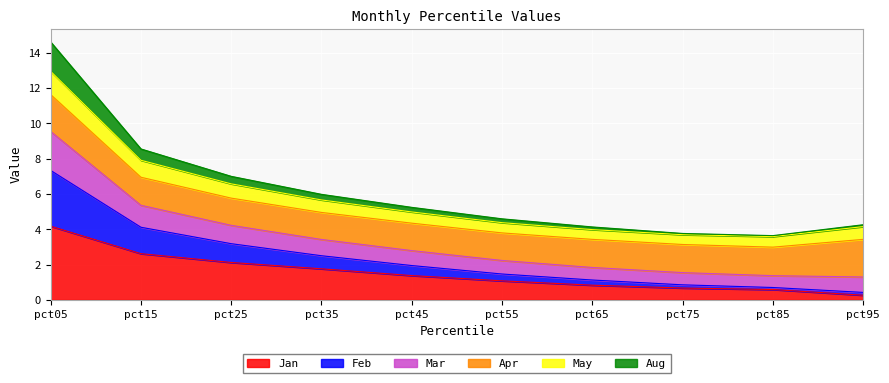

True or false: Aug has more than 2 interior local peaks.

False